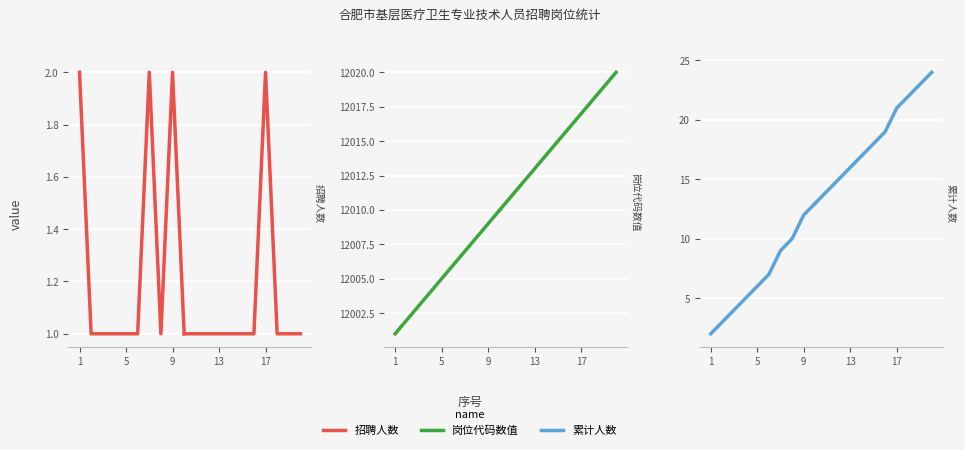

The value of 招聘人数 at 1 is 1. True or false?

False